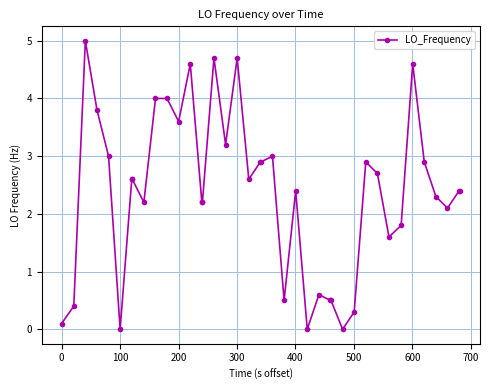

How many data points are less than 2?

12